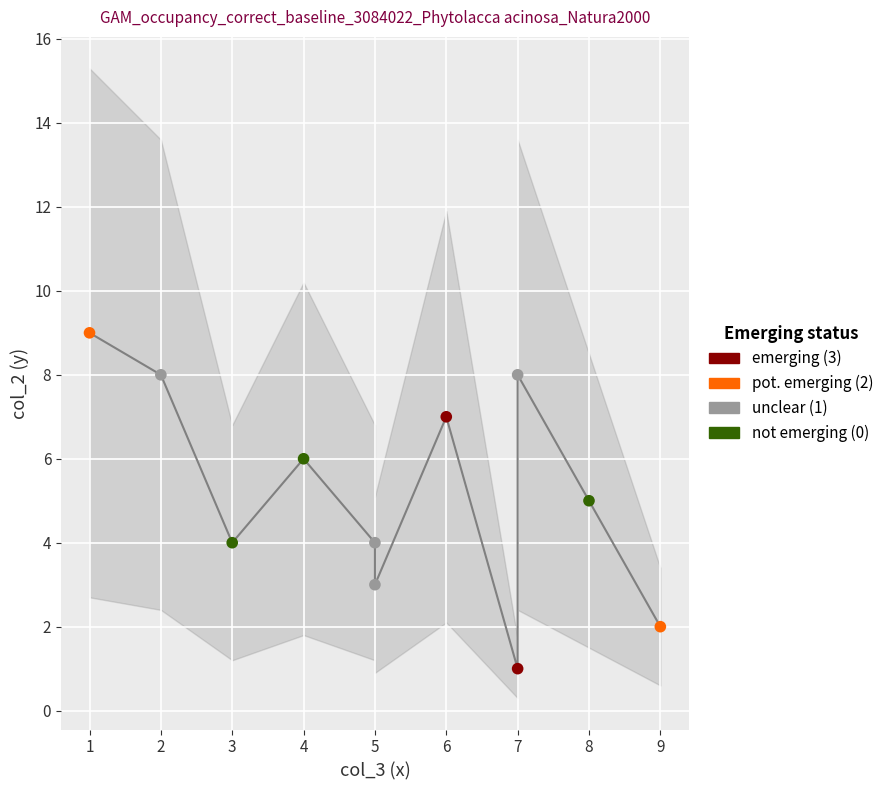

What are all the series names shown in the legend?

emerging (3), pot. emerging (2), unclear (1), not emerging (0)